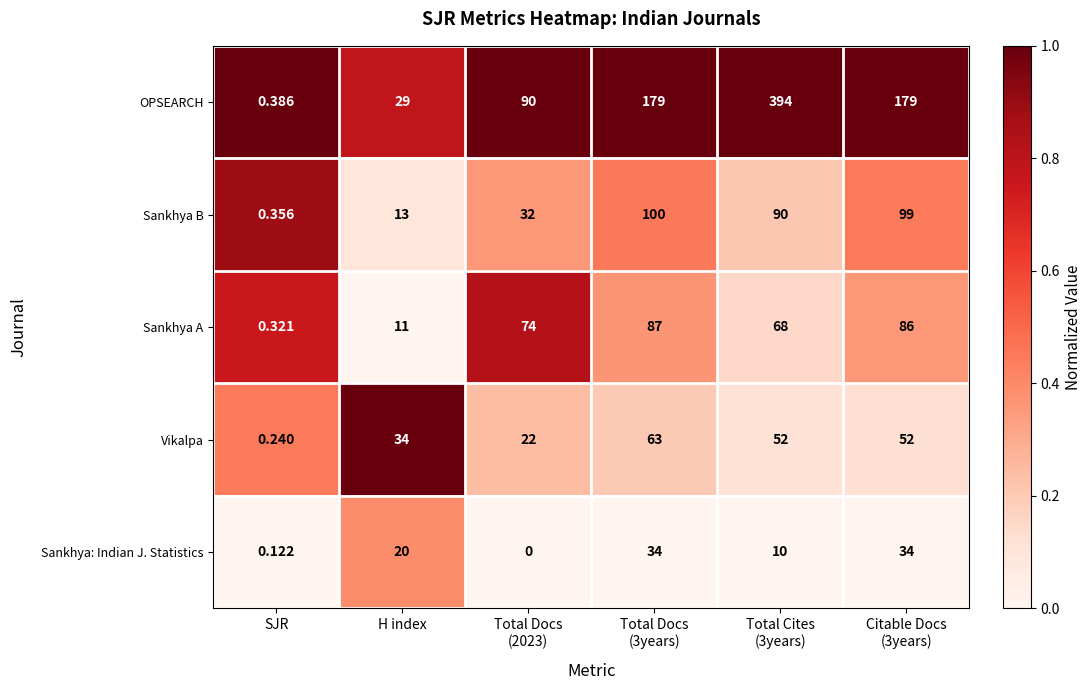

Where is Sankhya: Indian J. Statistics nearest to the value 17?

H index